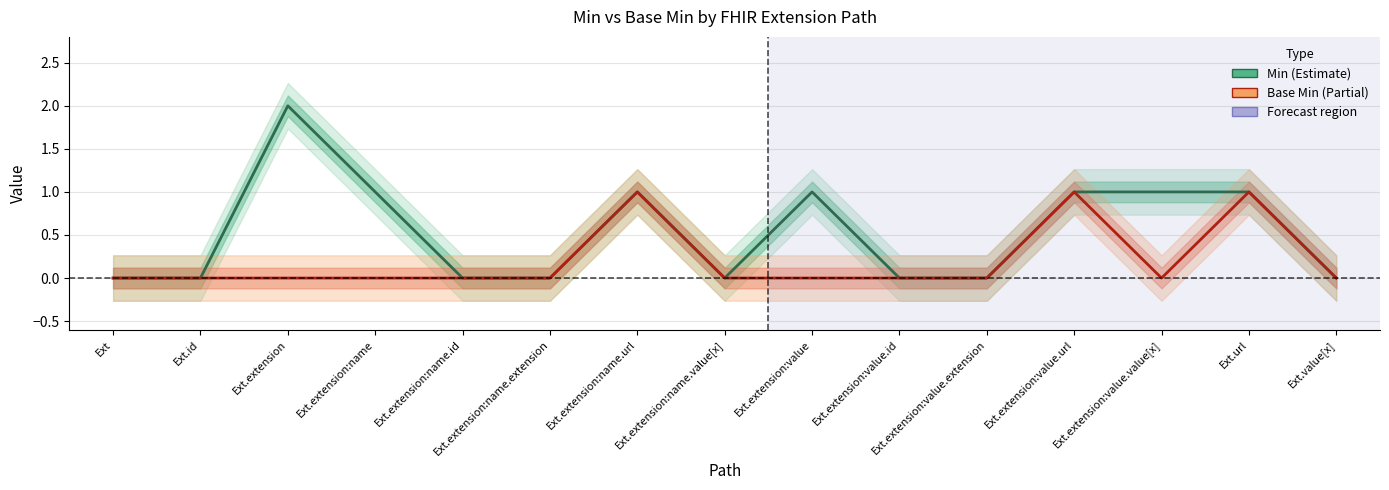

What is the value of the Base Min point at the 14th from the left?

1